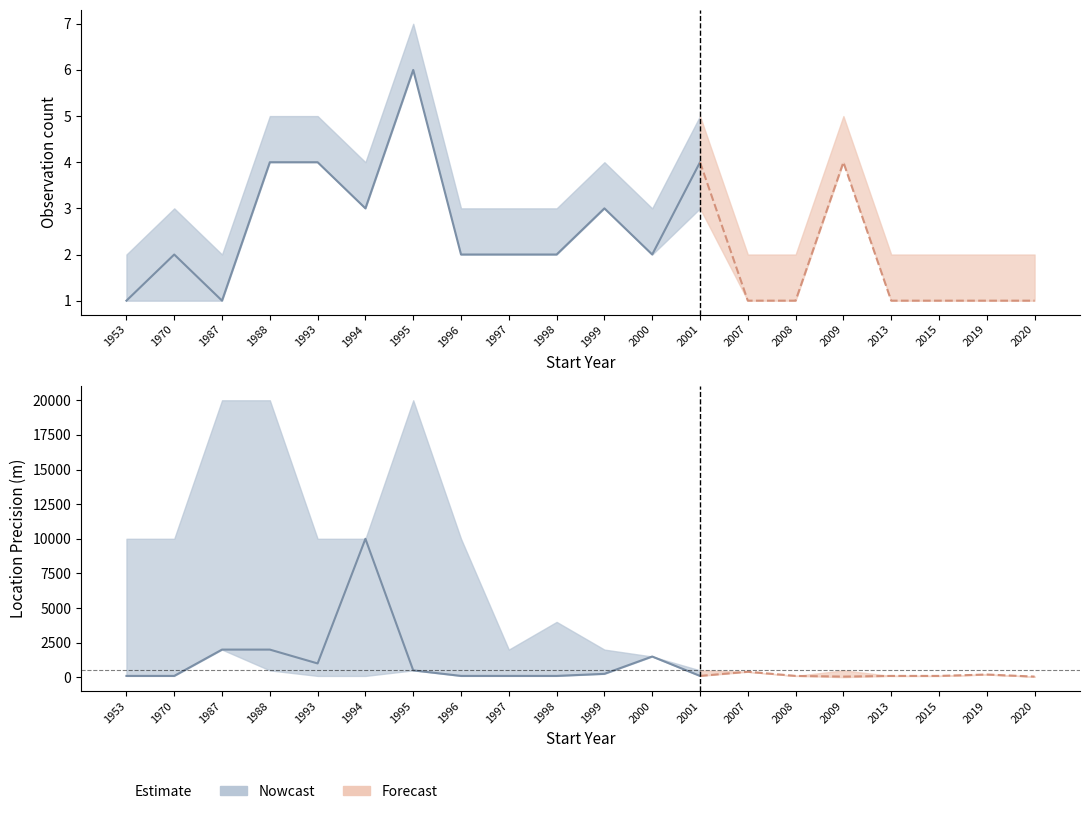

True or false: count_mid has a value of 2 at 1997.

True